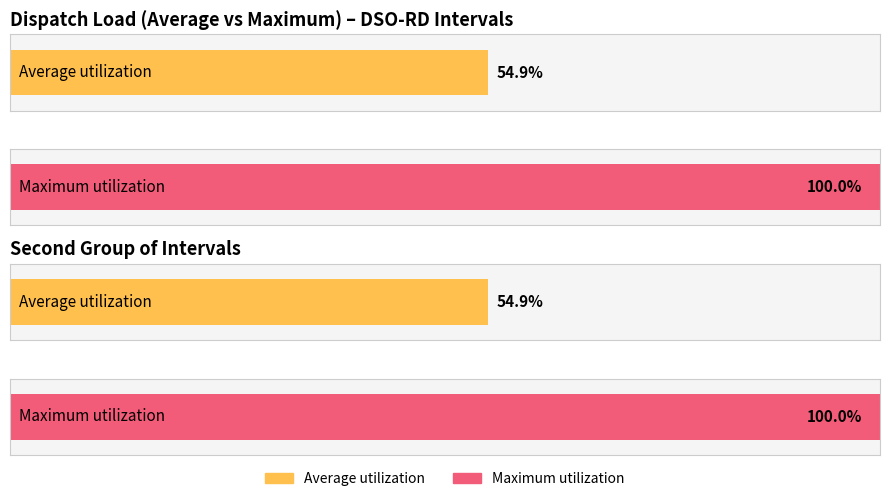

How many bars are there in each group?

2